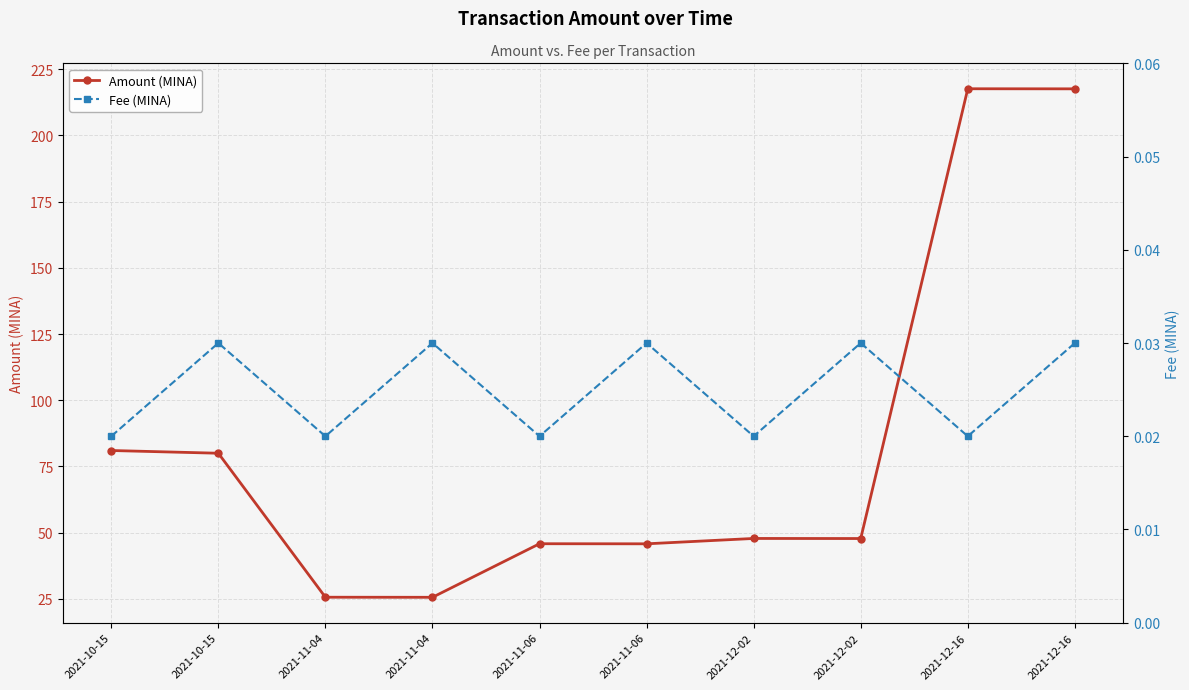

True or false: Amount (MINA) has more than 1 interior local peaks.

True